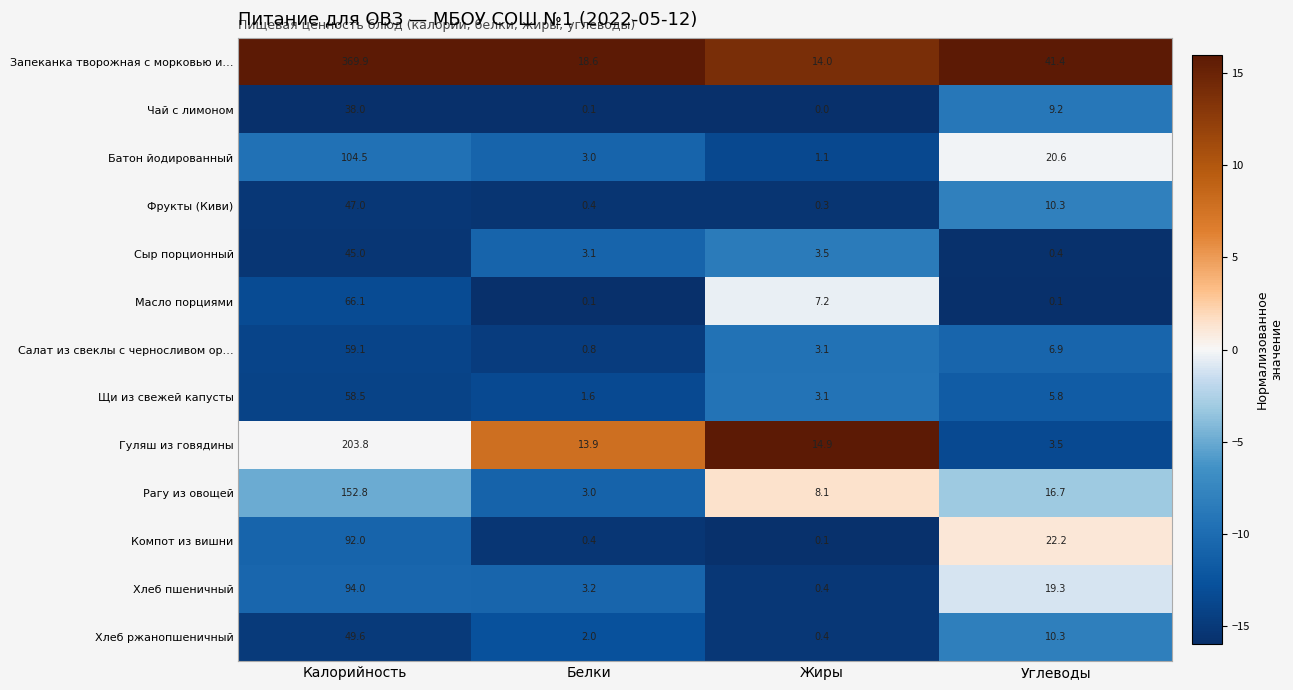

What value does the Хлеб ржанопшеничный series have at Белки?

2.0